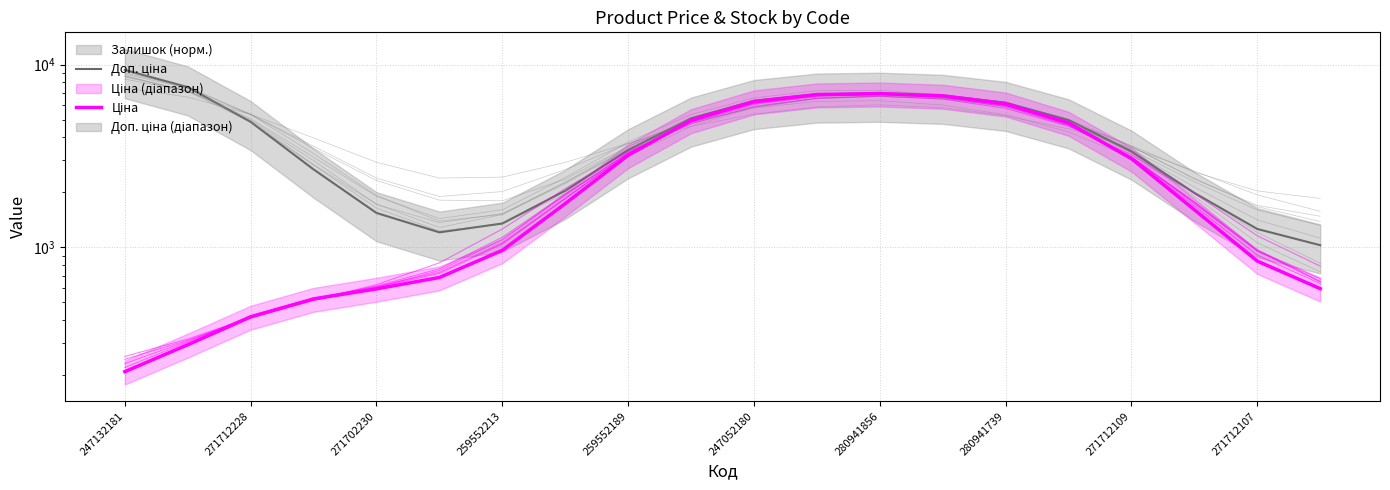

Which series has the widest spread of values?

Доп. ціна